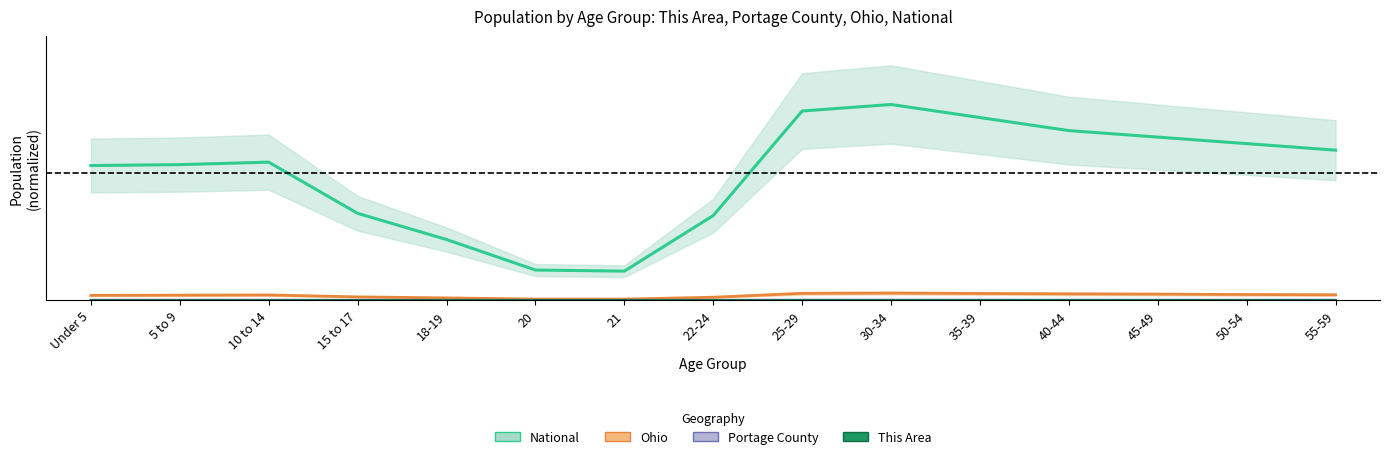

True or false: Ohio (center) and National (center) intersect in this chart.

False